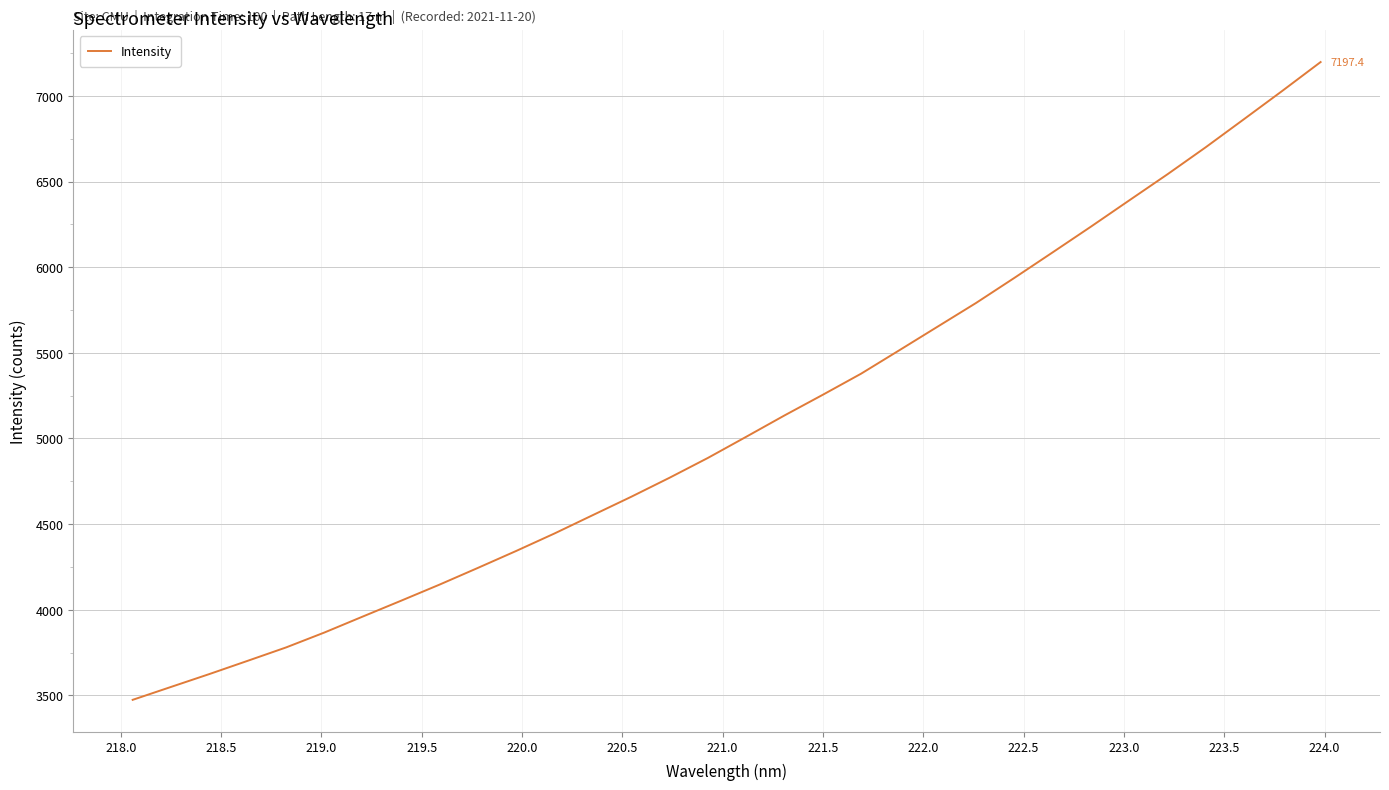

What is the greatest value displayed?

7197.4